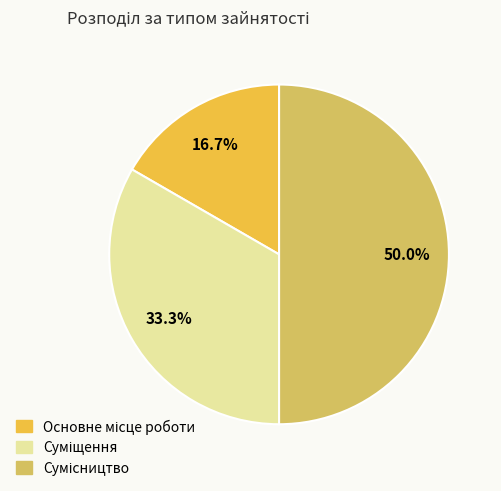

Which category has the biggest portion of the pie?

Сумісництво